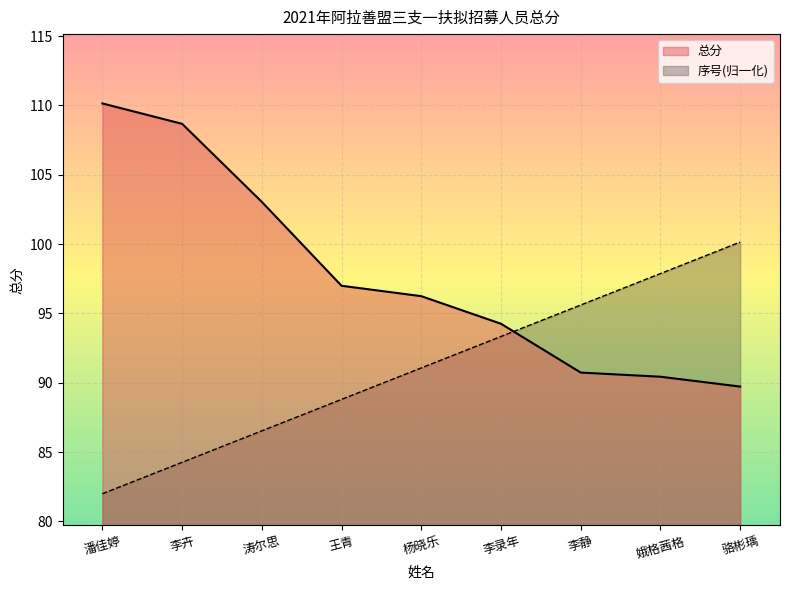

How many series are shown in this chart?

2